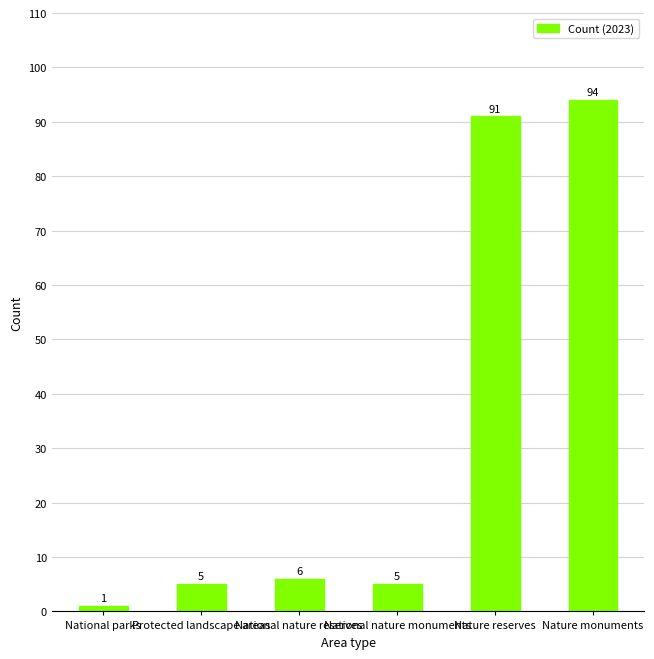

What is the value of the 4th bar from the left?

5